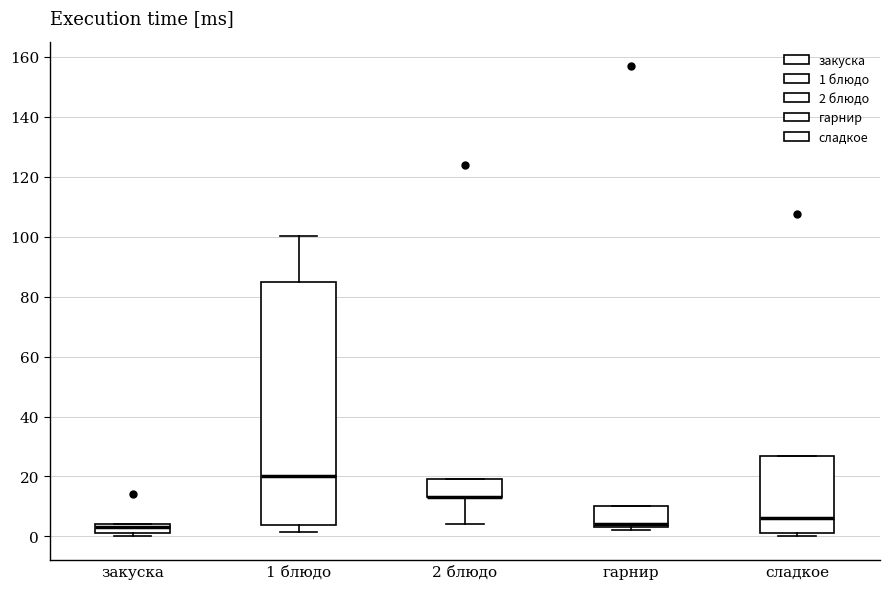

Reading left to right, read every box against the y-axis: the position of its median line, the range the box covers, and the ends of its whiskers. The values are not printed on the chart, so give them approximately, as read against the axis.

закуска: median 4 (just below the box's upper edge), box 2 to 4, whiskers 0 to 4
1 блюдо: median 20, box 4 to 86, whiskers 2 to 100
2 блюдо: median 14 (drawn on the box's lower edge), box 14 to 20, whiskers 4 to 20
гарнир: median 4 (just above the box's lower edge), box 4 to 10, whiskers 2 to 10
сладкое: median 6, box 2 to 26, whiskers 0 to 26